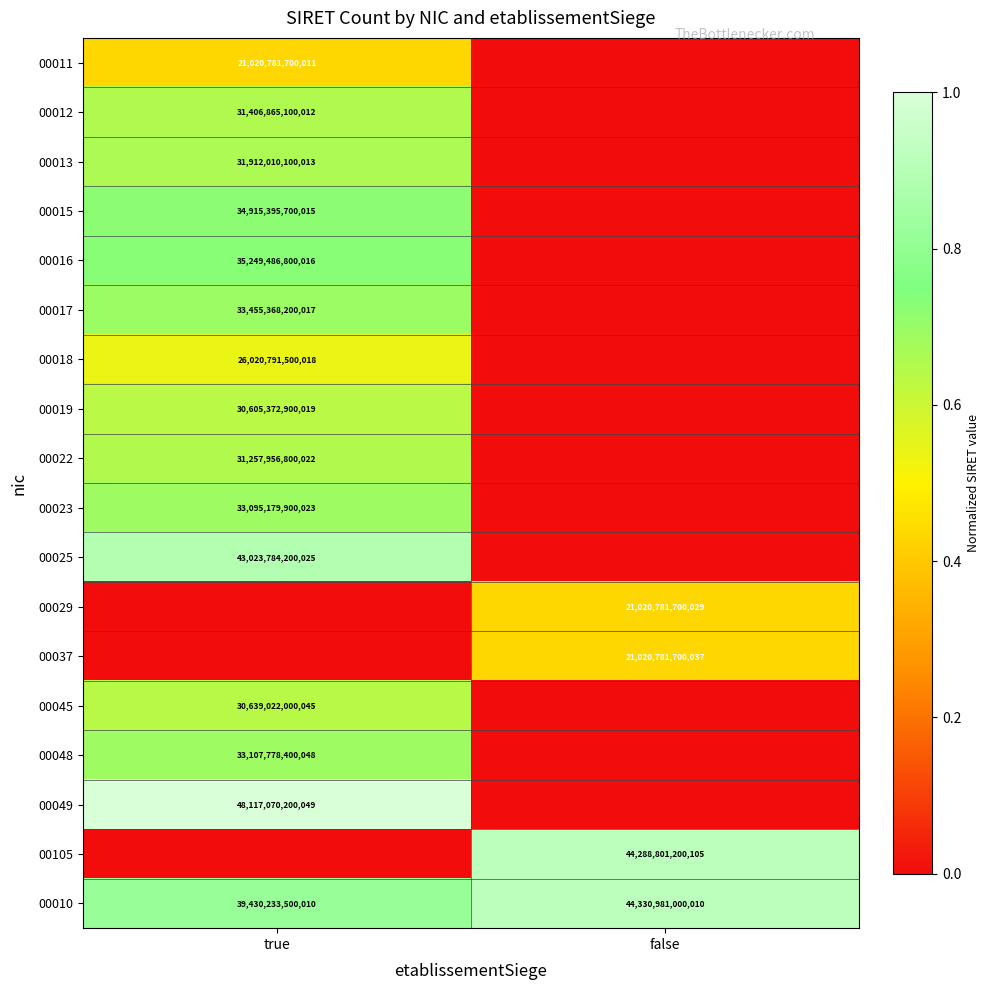

What is the total value across all series at false?

2.7